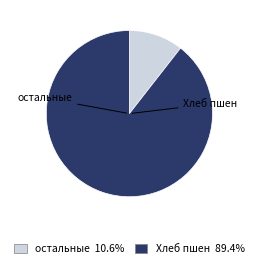

Is there any slice that represents more than half of the pie?

Yes